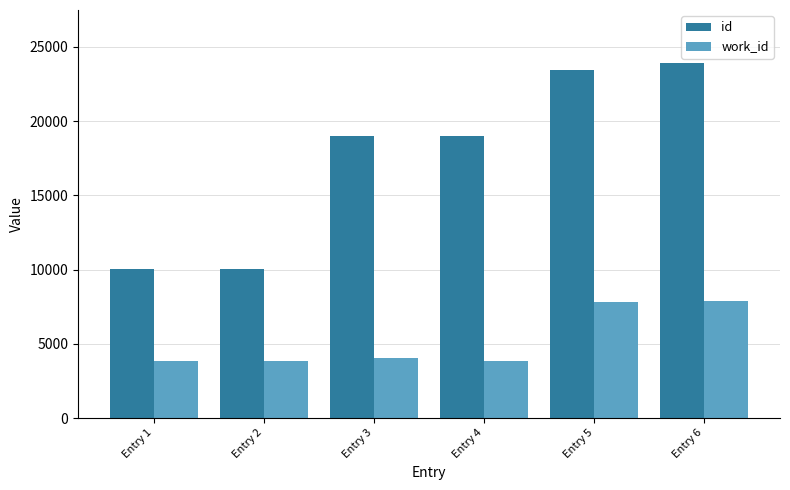

Does the chart contain stacked bars?

No